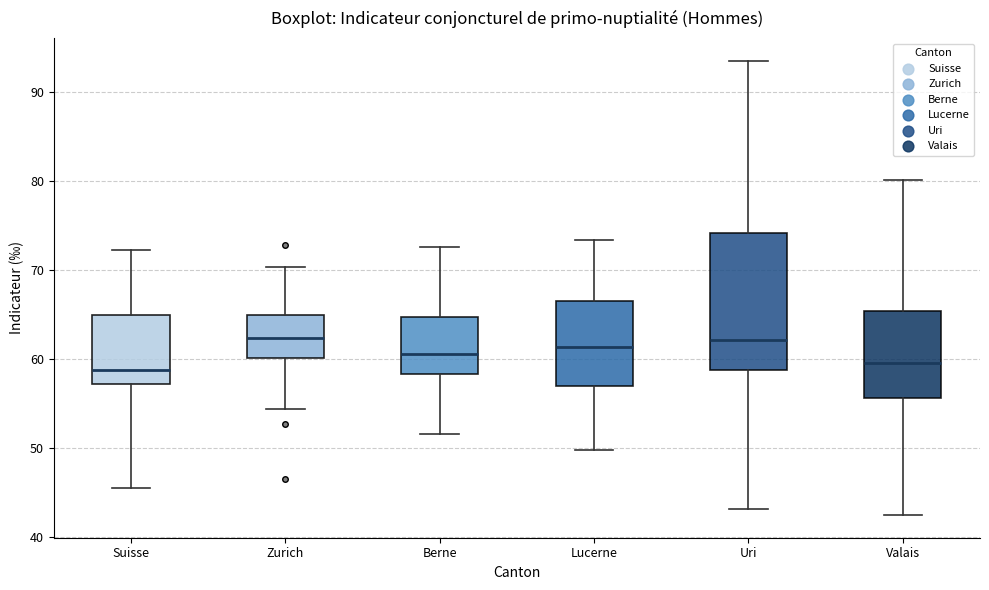

Reading left to right, read every box against the y-axis: the position of its median line, the range the box covers, and the ends of its whiskers. The values are not printed on the chart, so give them approximately, as read against the axis.

Suisse: median 59, box 57 to 65, whiskers 45 to 72
Zurich: median 62, box 60 to 65, whiskers 54 to 70
Berne: median 61, box 58 to 65, whiskers 52 to 73
Lucerne: median 61, box 57 to 67, whiskers 50 to 73
Uri: median 62, box 59 to 74, whiskers 43 to 93
Valais: median 59, box 56 to 65, whiskers 42 to 80